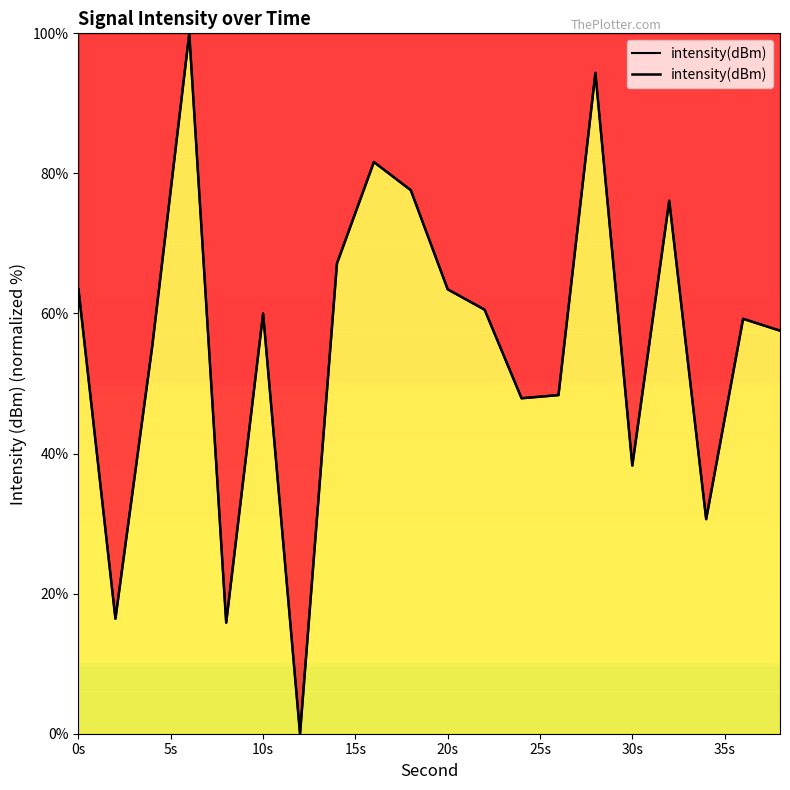

How many points are higher than both their immediate neighbors (excluding endpoints)?

6